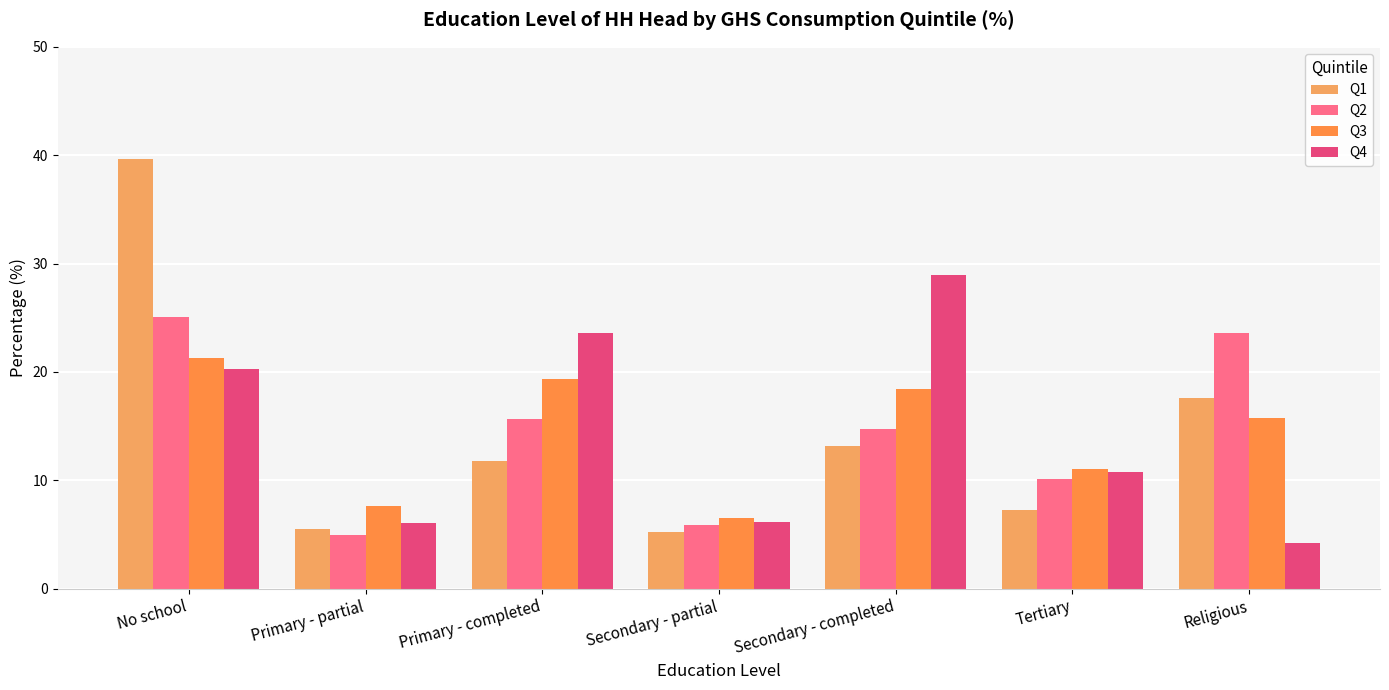

Which category has the lowest value in the Q3 series?

Secondary - partial